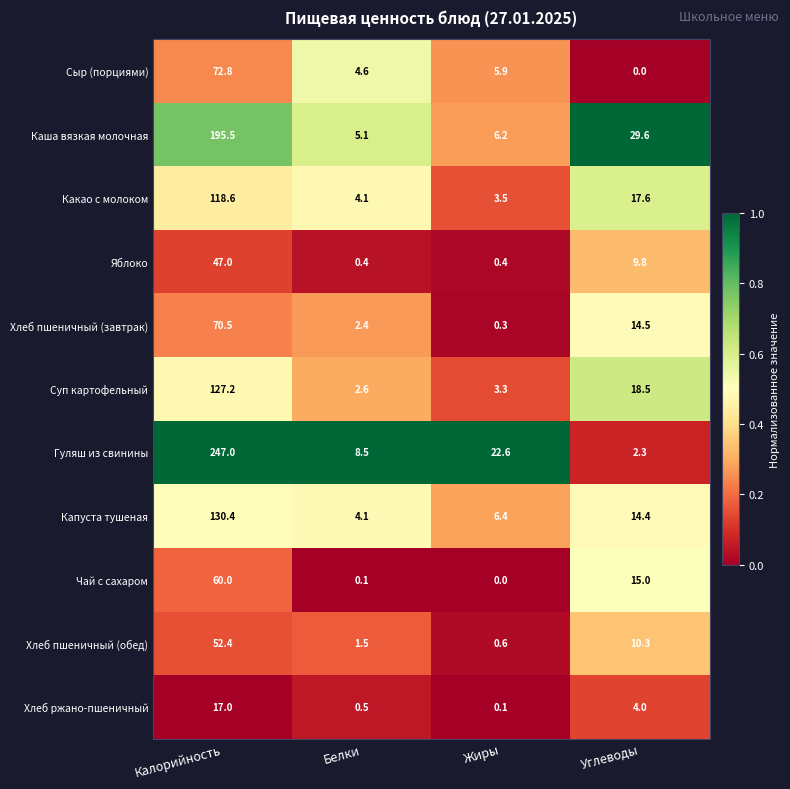

Which series has the largest total across all categories?

Гуляш из свинины